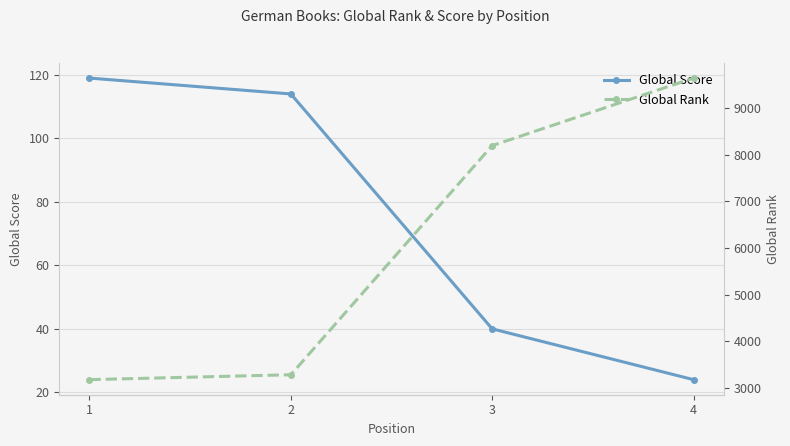

True or false: Global Rank and Global Score cross at least once.

False